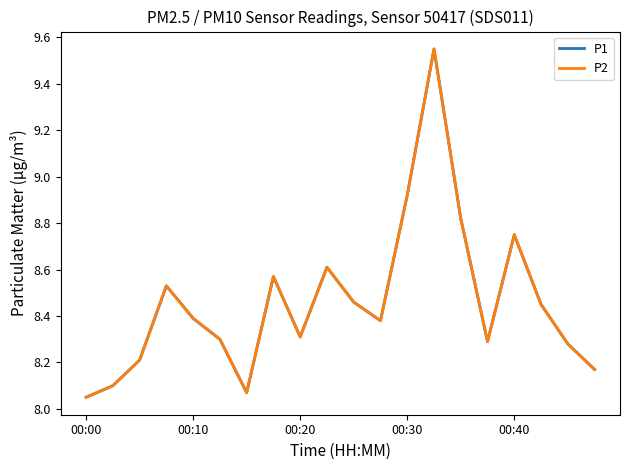

What is the highest value of the P1 series?

9.6